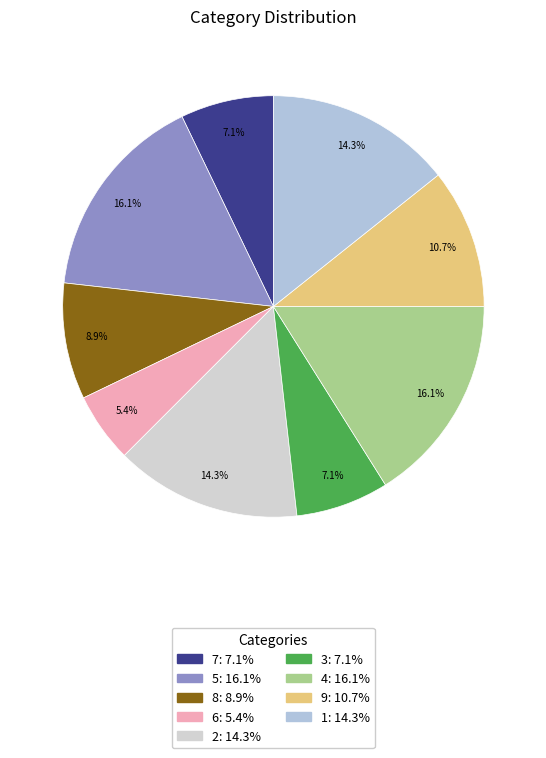

True or false: 3 accounts for 21% of the total.

False